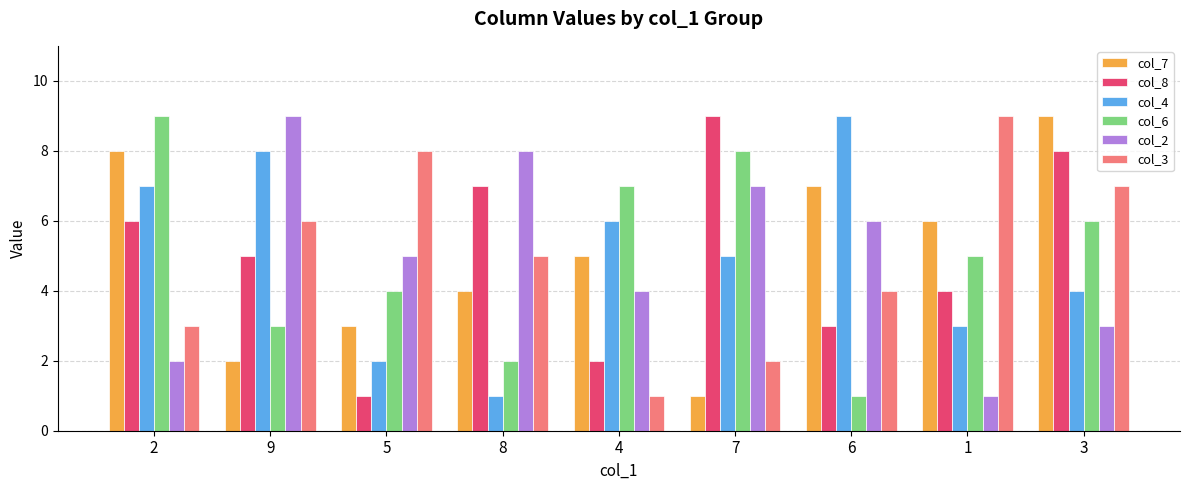

Is it true that col_8 equals 3 at 2?

False